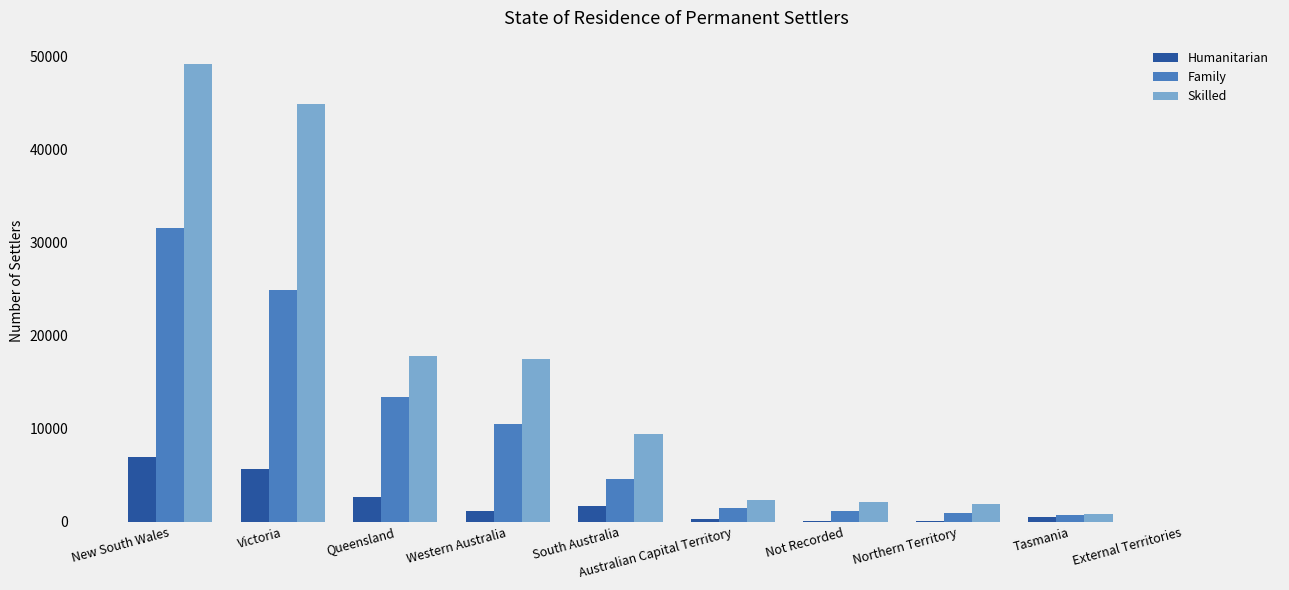

Which series changed the most between Victoria and South Australia?

Skilled